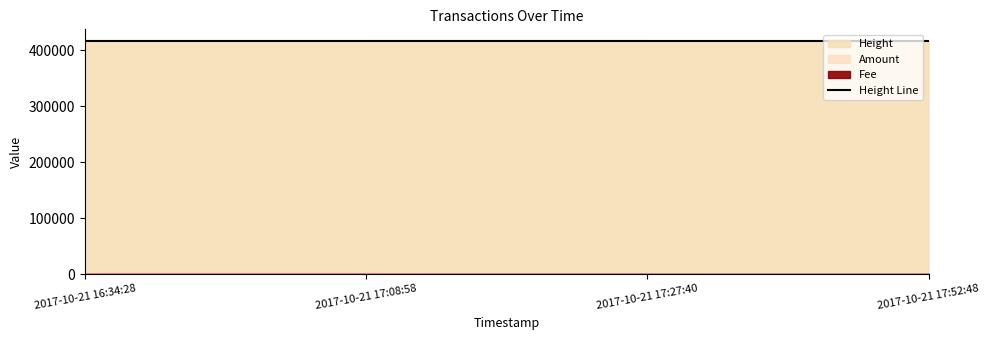

What is the lowest value of the Height Line series?

416994